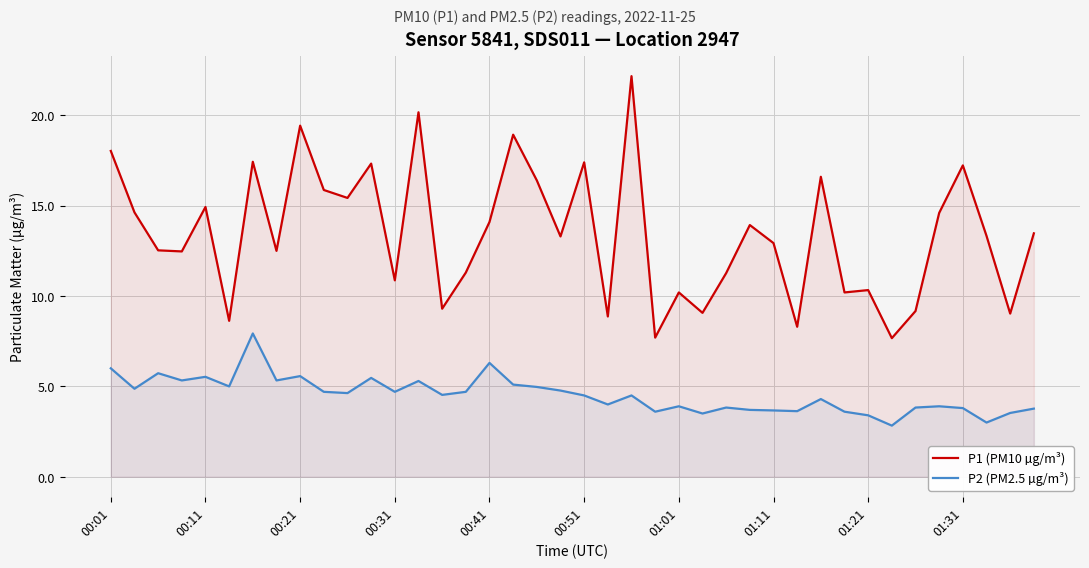

True or false: P1 (PM10 µg/m³) and P2 (PM2.5 µg/m³) intersect in this chart.

False